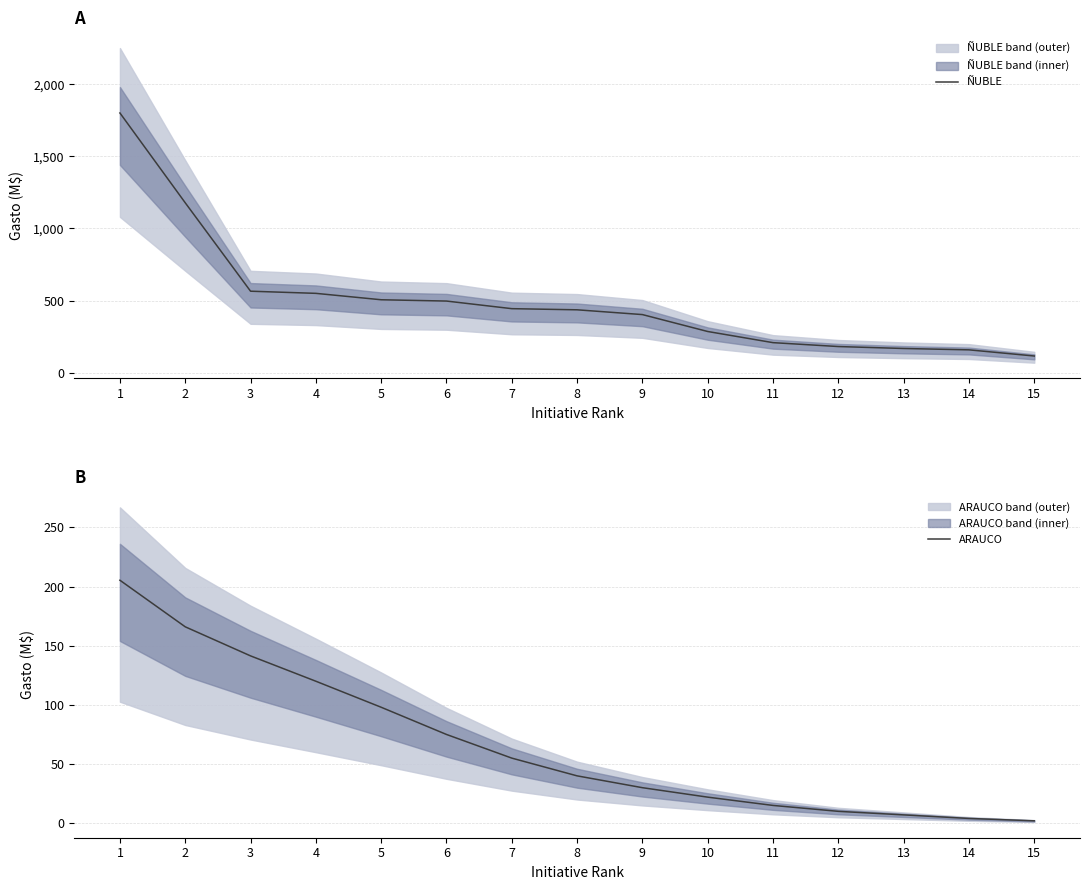

True or false: ÑUBLE and ARAUCO intersect in this chart.

False